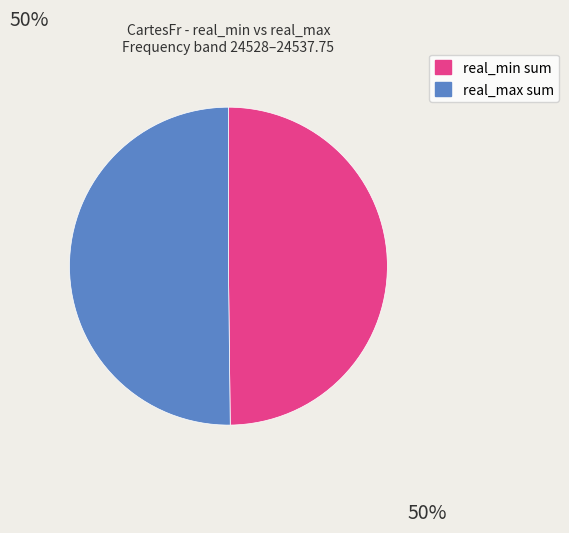

The real_min sum slice represents 56% of the pie. True or false?

False